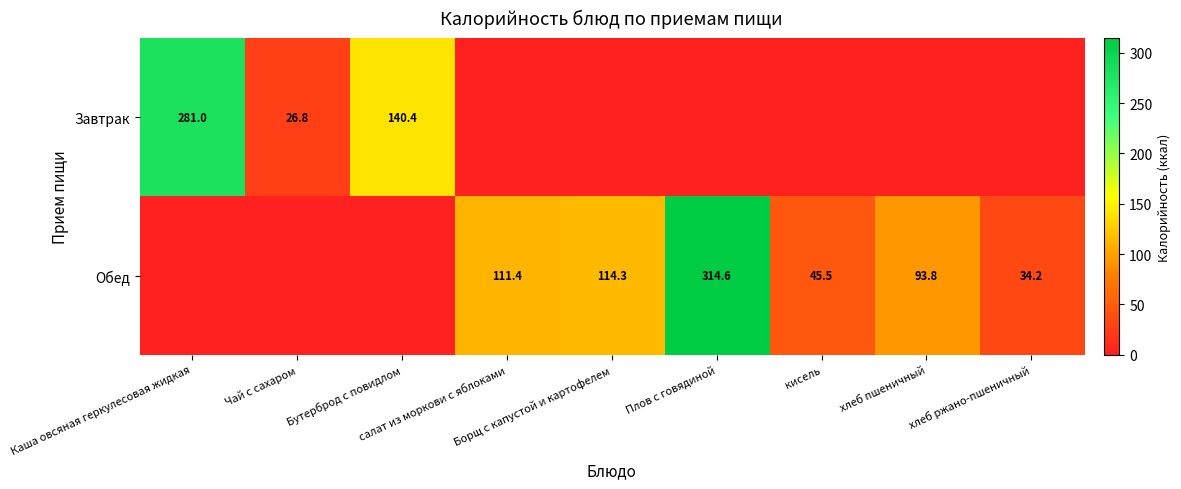

What is the spread (max minus min) of values at Плов с говядиной?

314.6